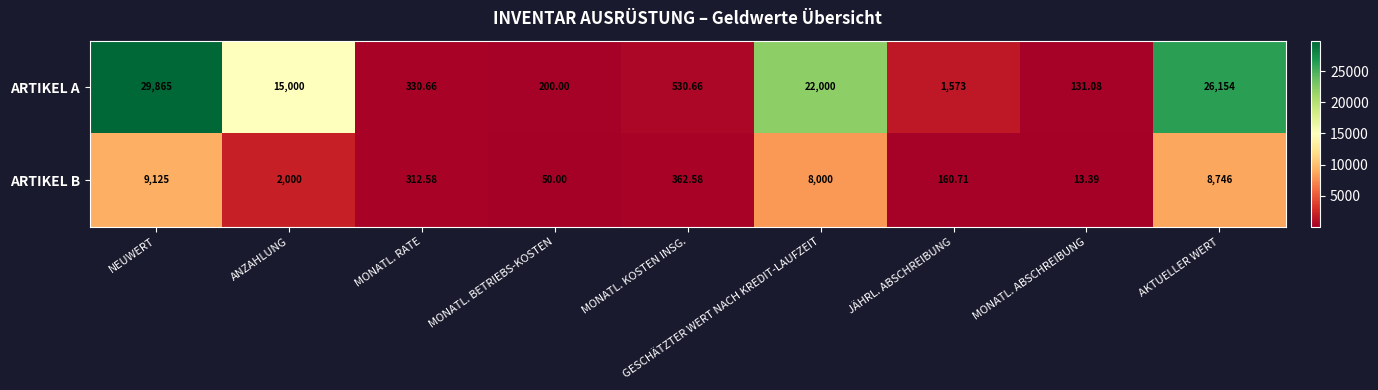

Which label corresponds to the largest value in the chart?

NEUWERT